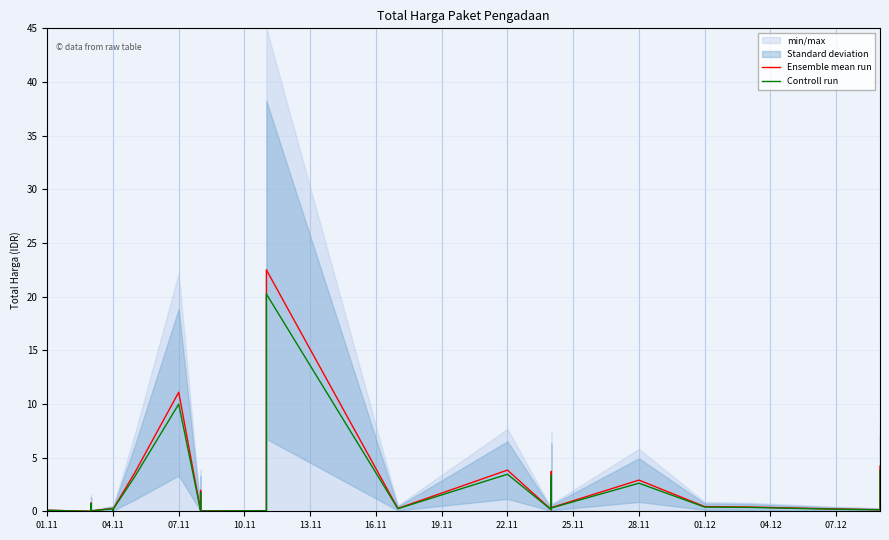

In Controll run, how many points are lower than both neighbors (excluding endpoints)?

11